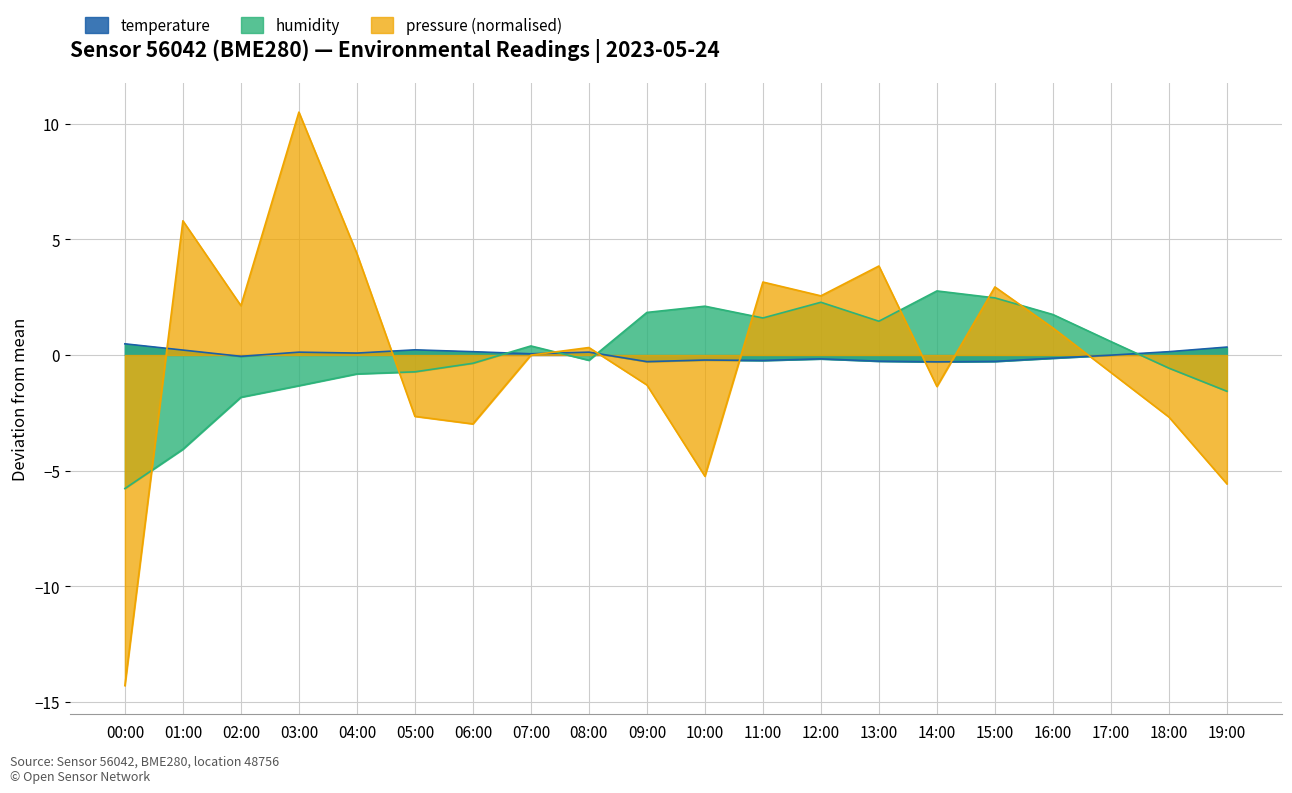

What is the lowest value of the pressure series?

-14.3